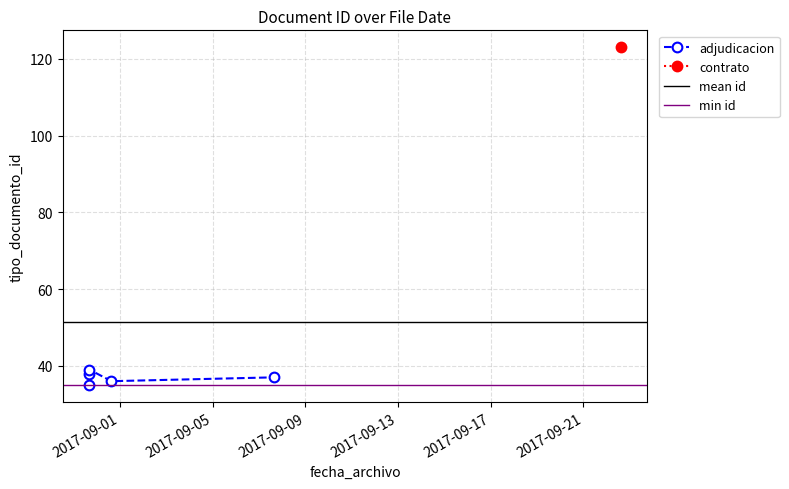

Rank the categories by value from highest to lowest.

2017-09-22 14:35:49, 2017-08-30 16:26:14, 2017-08-30 16:01:57, 2017-09-07 15:41:18, 2017-08-31 15:09:13, 2017-08-30 16:01:57